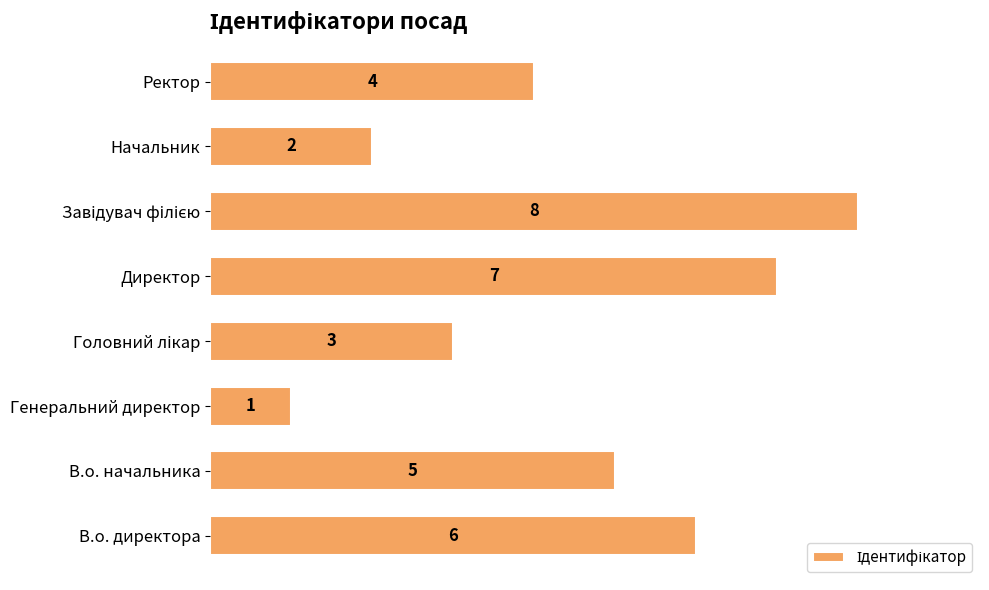

Are the bars horizontal?

Yes